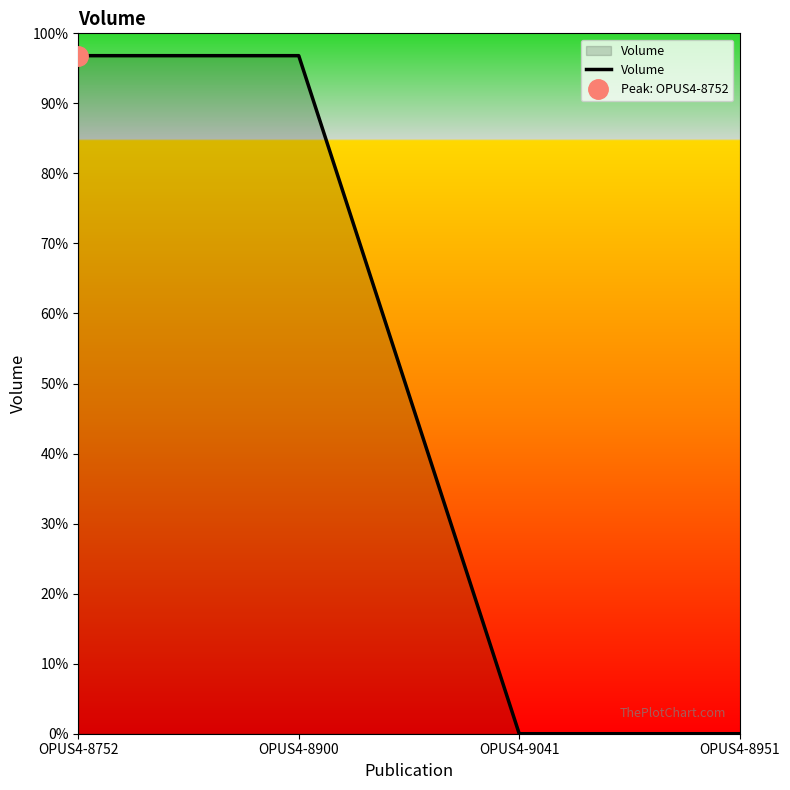

What position from the left is OPUS4-9041?

3